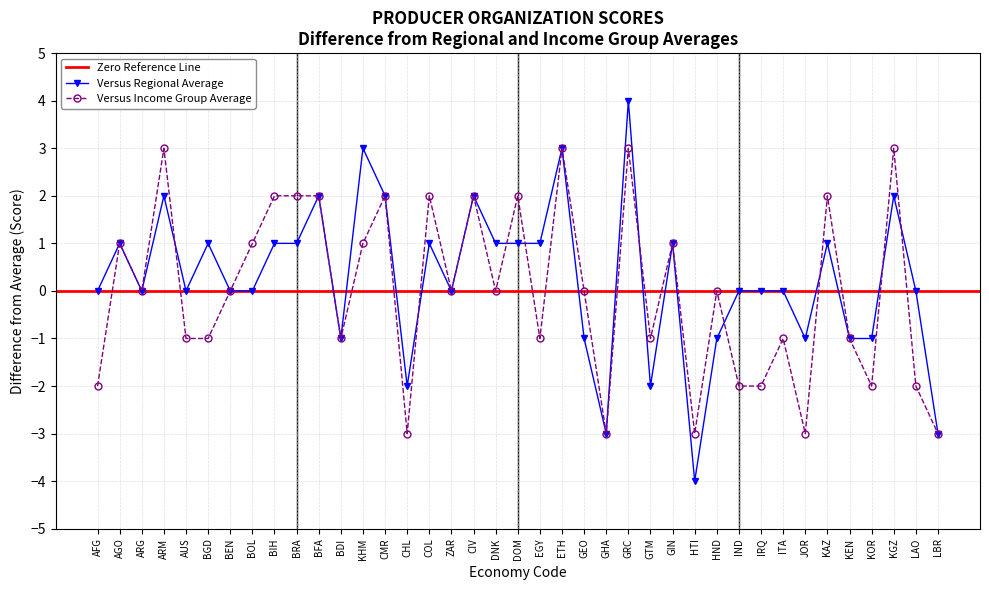

Which series changed the most between AGO and KEN?

Versus Regional Average